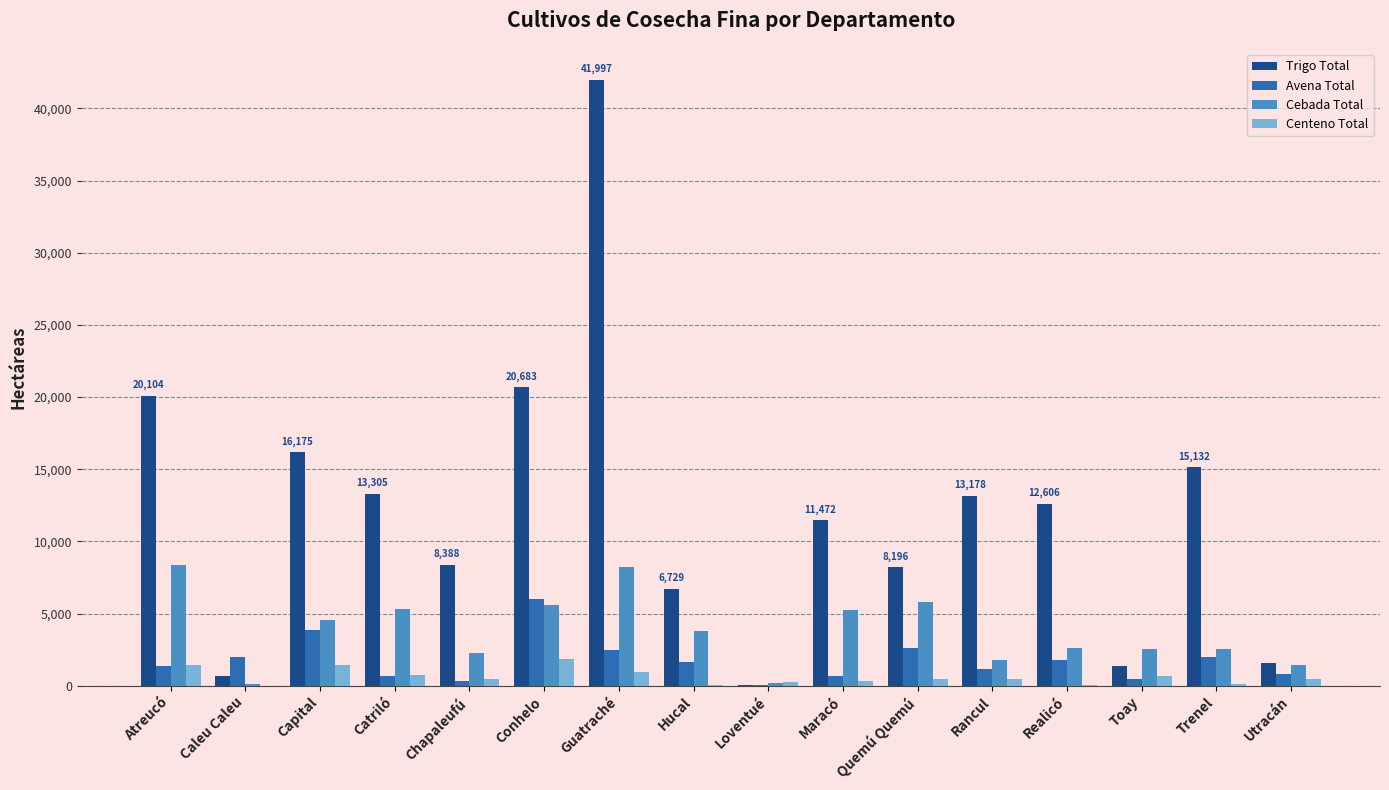

The value of Trigo Total at Conhelo is 20682.8. True or false?

True